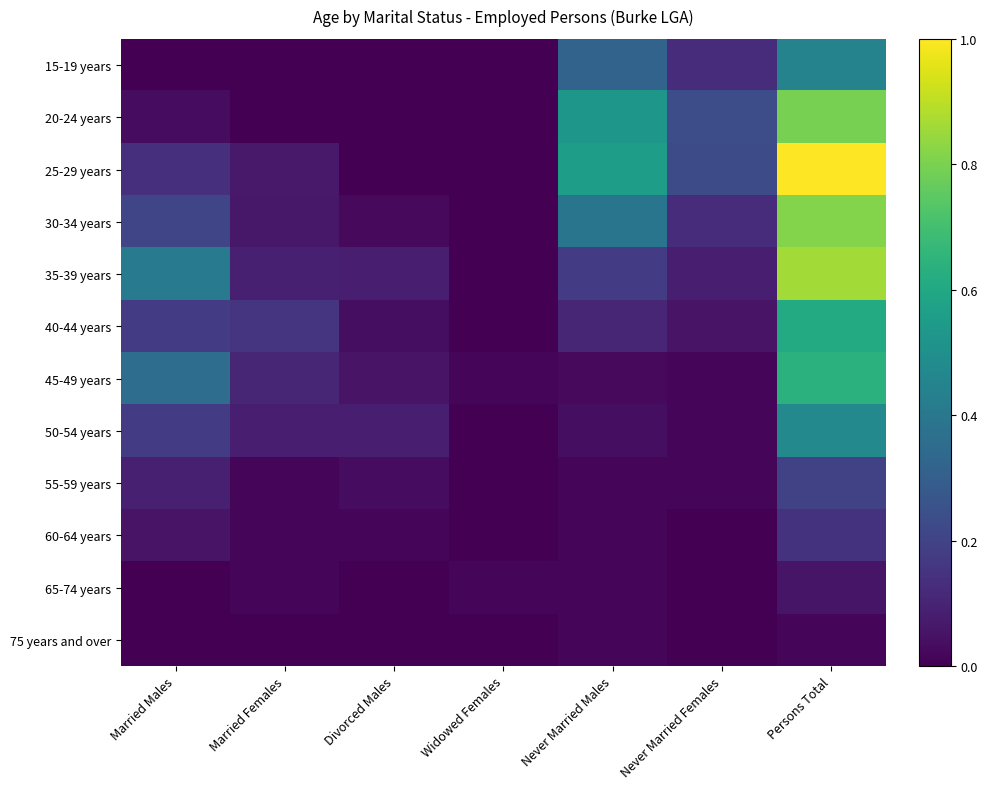

Reading right to left, extract all data points from this chart.

15-19 years: Persons Total=0.4	Never Married Females=0.1	Never Married Males=0.3	Widowed Females=0.0	Divorced Males=0.0	Married Females=0.0	Married Males=0.0
20-24 years: Persons Total=0.8	Never Married Females=0.2	Never Married Males=0.5	Widowed Females=0.0	Divorced Males=0.0	Married Females=0.0	Married Males=0.0
25-29 years: Persons Total=1.0	Never Married Females=0.2	Never Married Males=0.6	Widowed Females=0.0	Divorced Males=0.0	Married Females=0.1	Married Males=0.1
30-34 years: Persons Total=0.8	Never Married Females=0.1	Never Married Males=0.4	Widowed Females=0.0	Divorced Males=0.0	Married Females=0.1	Married Males=0.2
35-39 years: Persons Total=0.9	Never Married Females=0.1	Never Married Males=0.2	Widowed Females=0.0	Divorced Males=0.1	Married Females=0.1	Married Males=0.4
40-44 years: Persons Total=0.6	Never Married Females=0.1	Never Married Males=0.1	Widowed Females=0.0	Divorced Males=0.0	Married Females=0.2	Married Males=0.2
45-49 years: Persons Total=0.6	Never Married Females=0.0	Never Married Males=0.0	Widowed Females=0.0	Divorced Males=0.1	Married Females=0.1	Married Males=0.4
50-54 years: Persons Total=0.5	Never Married Females=0.0	Never Married Males=0.0	Widowed Females=0.0	Divorced Males=0.1	Married Females=0.1	Married Males=0.2
55-59 years: Persons Total=0.2	Never Married Females=0.0	Never Married Males=0.0	Widowed Females=0.0	Divorced Males=0.0	Married Females=0.0	Married Males=0.1
60-64 years: Persons Total=0.1	Never Married Females=0.0	Never Married Males=0.0	Widowed Females=0.0	Divorced Males=0.0	Married Females=0.0	Married Males=0.1
65-74 years: Persons Total=0.1	Never Married Females=0.0	Never Married Males=0.0	Widowed Females=0.0	Divorced Males=0.0	Married Females=0.0	Married Males=0.0
75 years and over: Persons Total=0.0	Never Married Females=0.0	Never Married Males=0.0	Widowed Females=0.0	Divorced Males=0.0	Married Females=0.0	Married Males=0.0